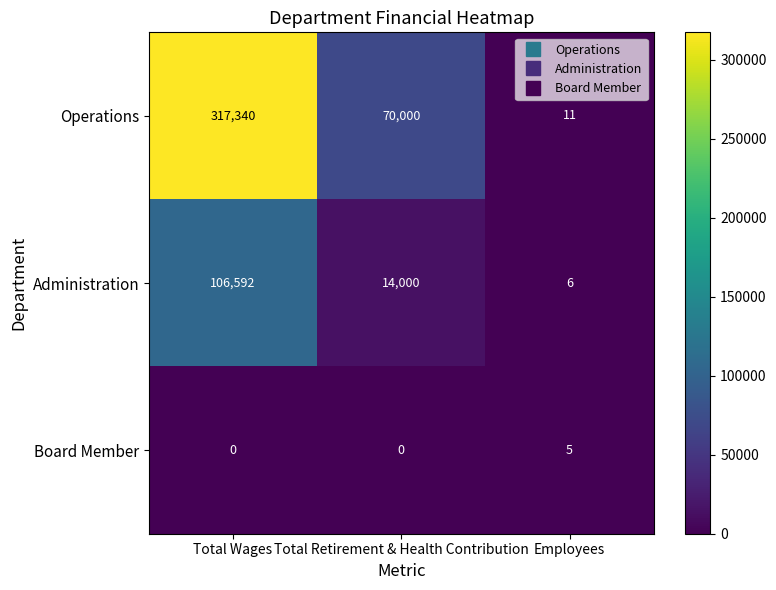

What is the spread (max minus min) of values at Employees?

6